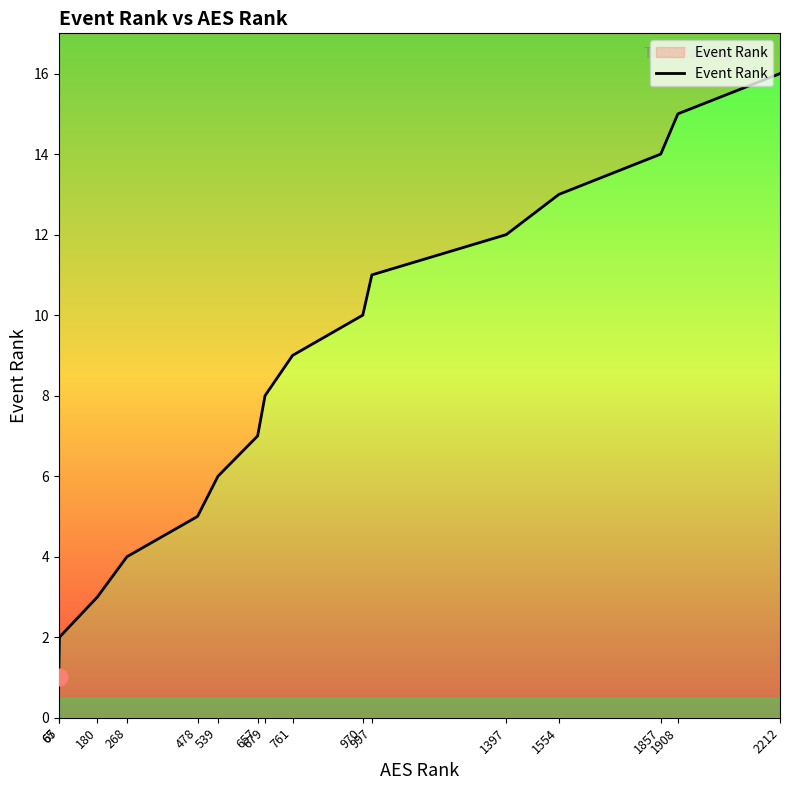

What is the approximate value at 539?

6